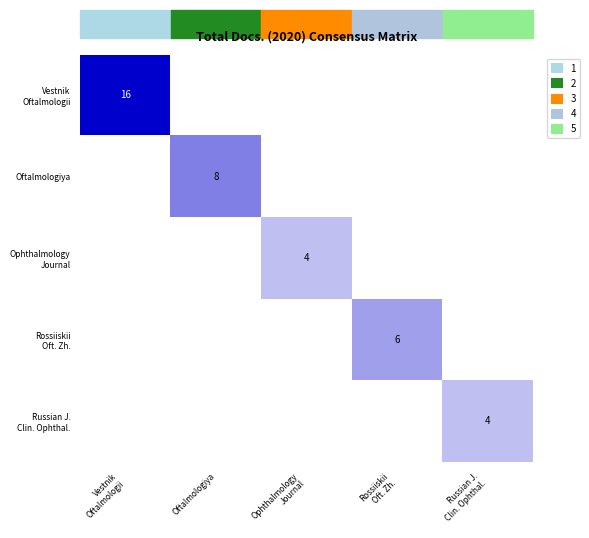

How many values in Rossiiskii Oft. Zh. are above zero?

1